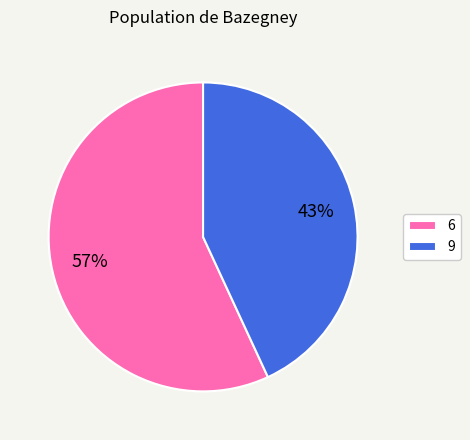

What is the ratio of the value at 6 to the value at 9?

1.3